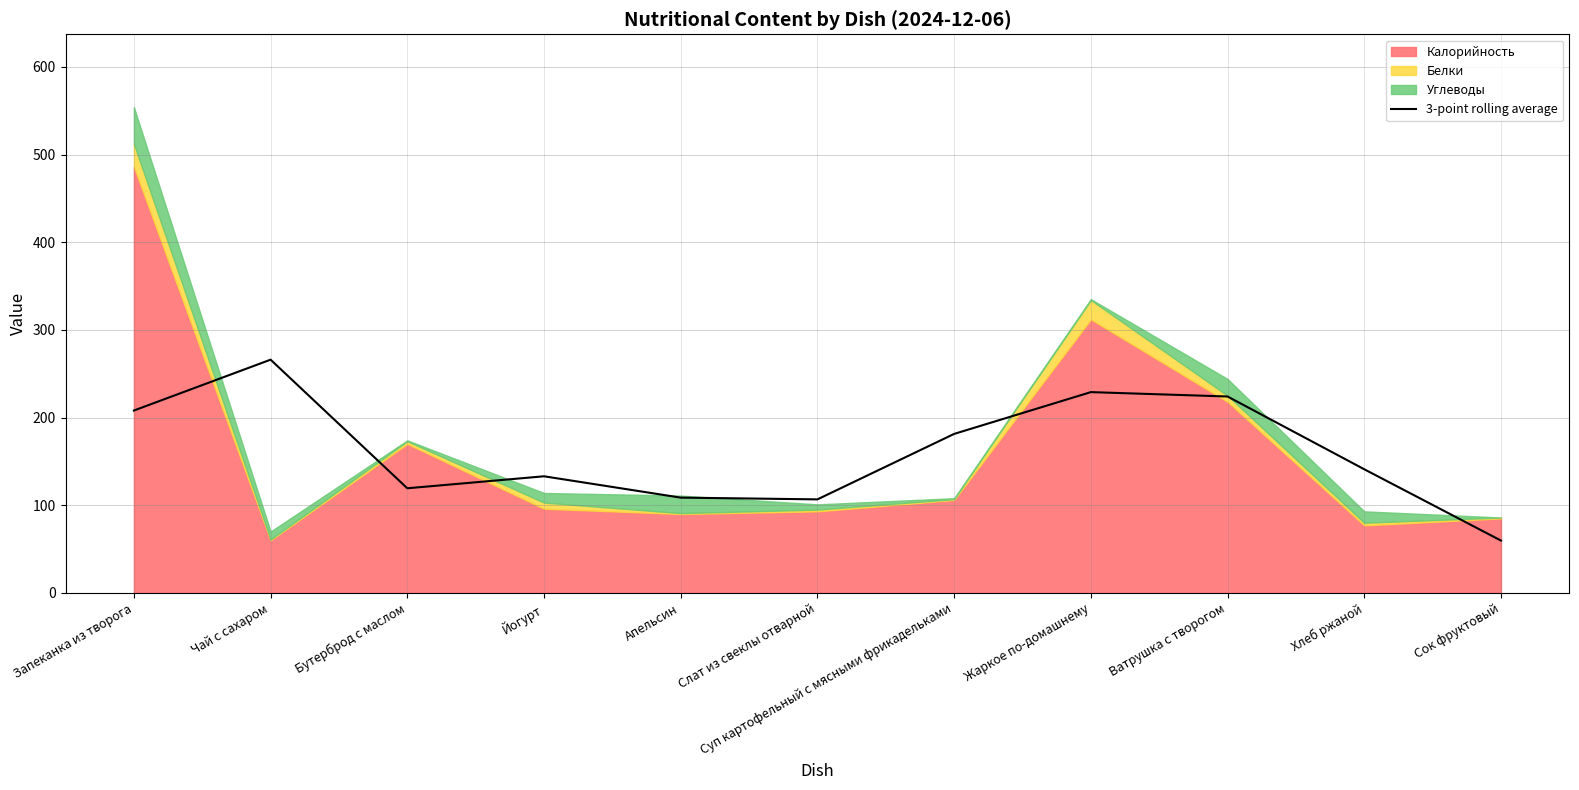

What position from the right is Бутерброд с маслом?

9